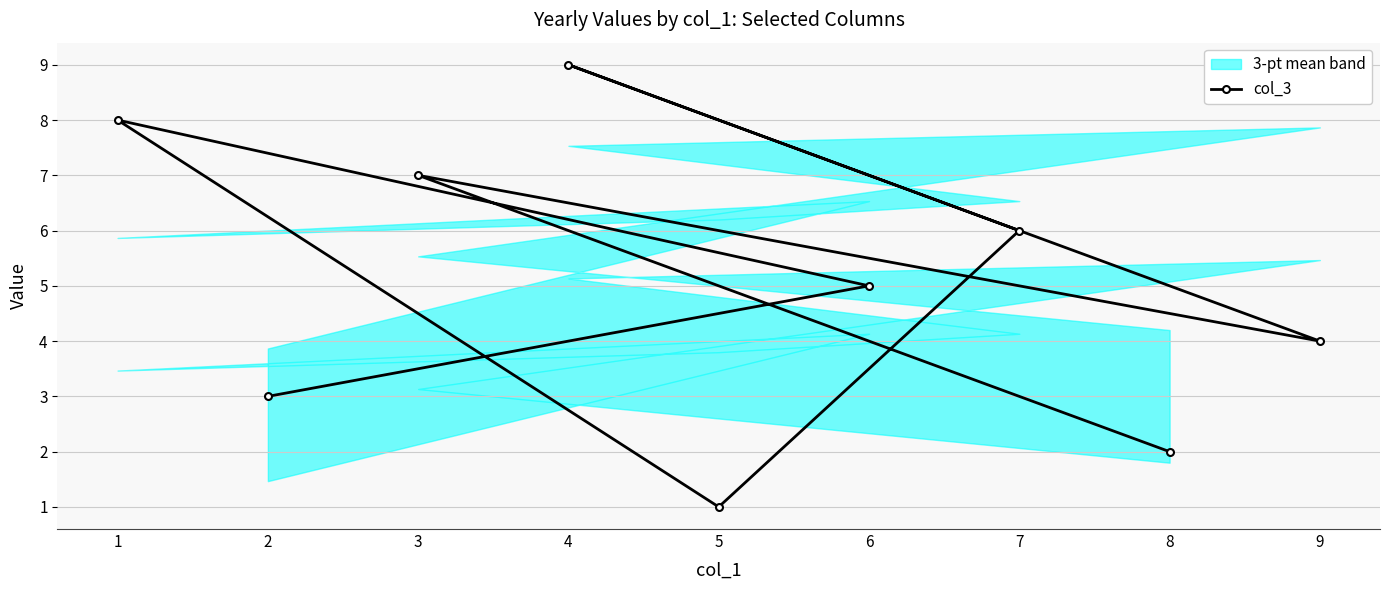

The col_3 series shows 6 at 7. True or false?

True